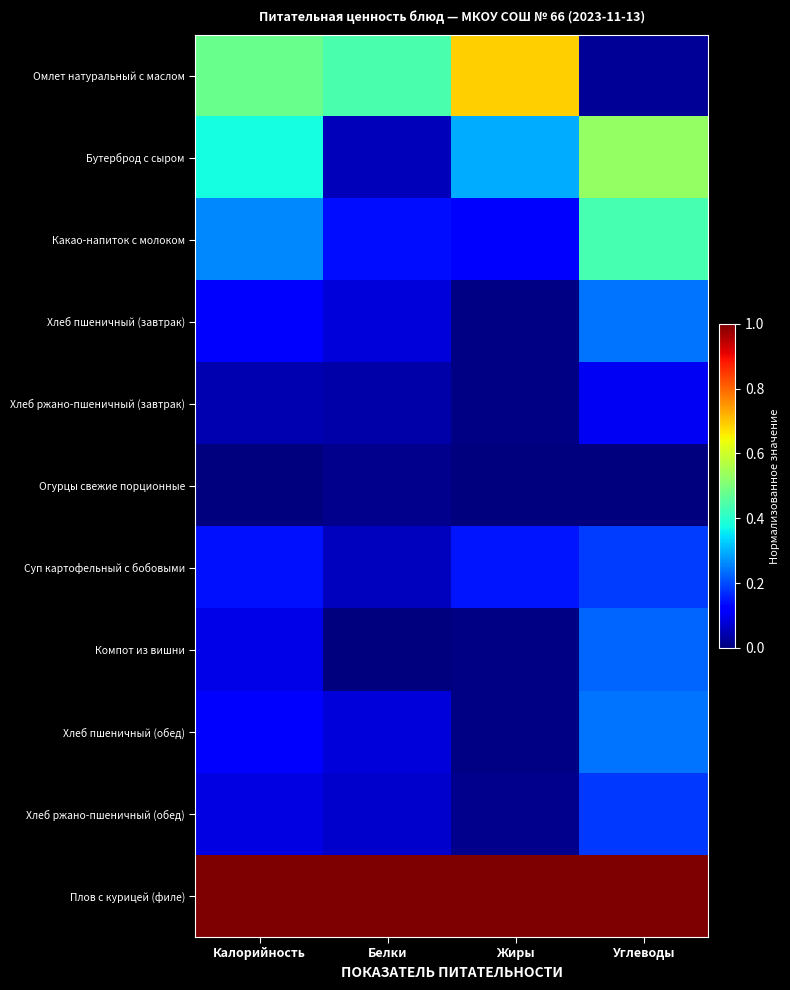

Reading left to right, transcribe all the data shown in this chart.

Омлет натуральный с маслом: Калорийность=0.5	Белки=0.4	Жиры=0.7	Углеводы=0.0
Бутерброд с сыром: Калорийность=0.4	Белки=0.1	Жиры=0.3	Углеводы=0.5
Какао-напиток с молоком: Калорийность=0.3	Белки=0.1	Жиры=0.1	Углеводы=0.4
Хлеб пшеничный (завтрак): Калорийность=0.1	Белки=0.1	Жиры=0.0	Углеводы=0.2
Хлеб ржано-пшеничный (завтрак): Калорийность=0.0	Белки=0.0	Жиры=0.0	Углеводы=0.1
Огурцы свежие порционные: Калорийность=0.0	Белки=0.0	Жиры=0.0	Углеводы=0.0
Суп картофельный с бобовыми: Калорийность=0.1	Белки=0.1	Жиры=0.1	Углеводы=0.2
Компот из вишни: Калорийность=0.1	Белки=0.0	Жиры=0.0	Углеводы=0.2
Хлеб пшеничный (обед): Калорийность=0.1	Белки=0.1	Жиры=0.0	Углеводы=0.2
Хлеб ржано-пшеничный (обед): Калорийность=0.1	Белки=0.1	Жиры=0.0	Углеводы=0.2
Плов с курицей (филе): Калорийность=1.0	Белки=1.0	Жиры=1.0	Углеводы=1.0